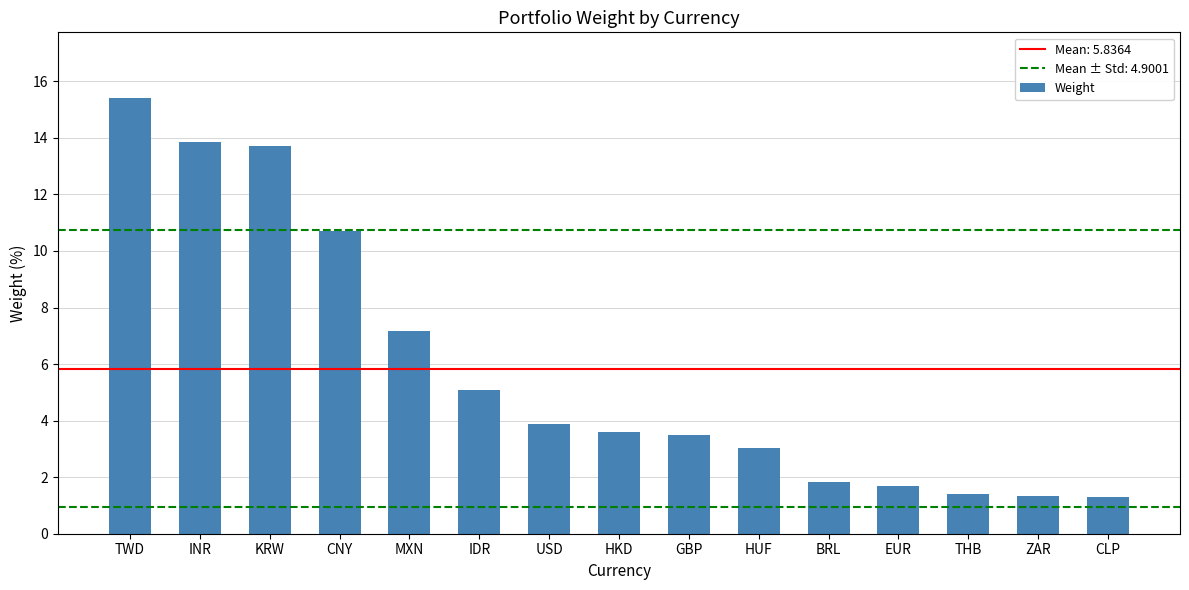

The chart shows a value of 1.3 at CLP. True or false?

True